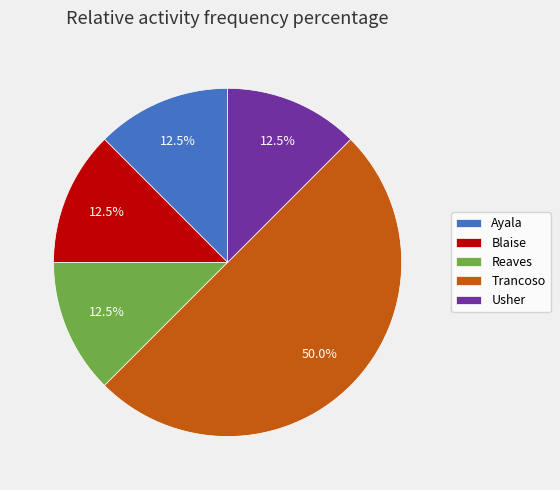

Which category has the biggest portion of the pie?

Trancoso